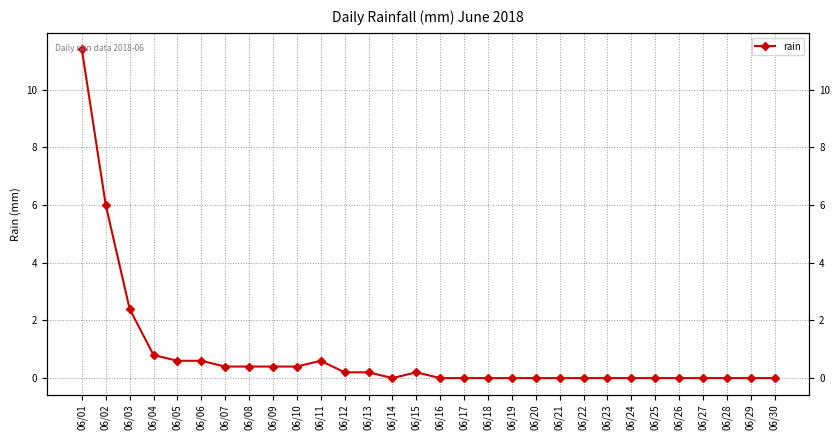

Reading left to right, what are all the values shown in this chart?

06/01=11.4	06/02=6.0	06/03=2.4	06/04=0.8	06/05=0.6	06/06=0.6	06/07=0.4	06/08=0.4	06/09=0.4	06/10=0.4	06/11=0.6	06/12=0.2	06/13=0.2	06/14=0.0	06/15=0.2	06/16=0.0	06/17=0.0	06/18=0.0	06/19=0.0	06/20=0.0	06/21=0.0	06/22=0.0	06/23=0.0	06/24=0.0	06/25=0.0	06/26=0.0	06/27=0.0	06/28=0.0	06/29=0.0	06/30=0.0